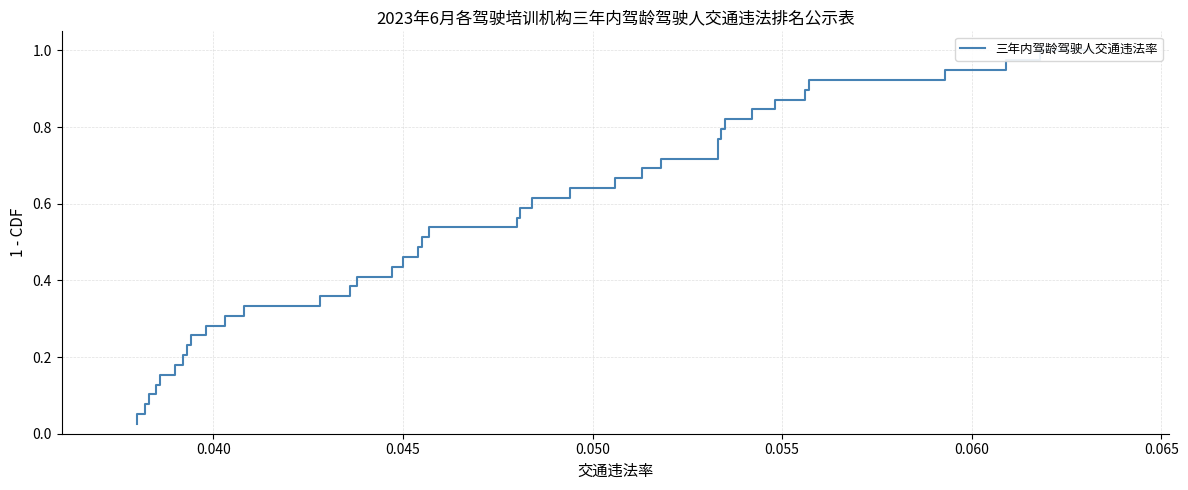

Does the chart display data point markers on the line(s)?

No